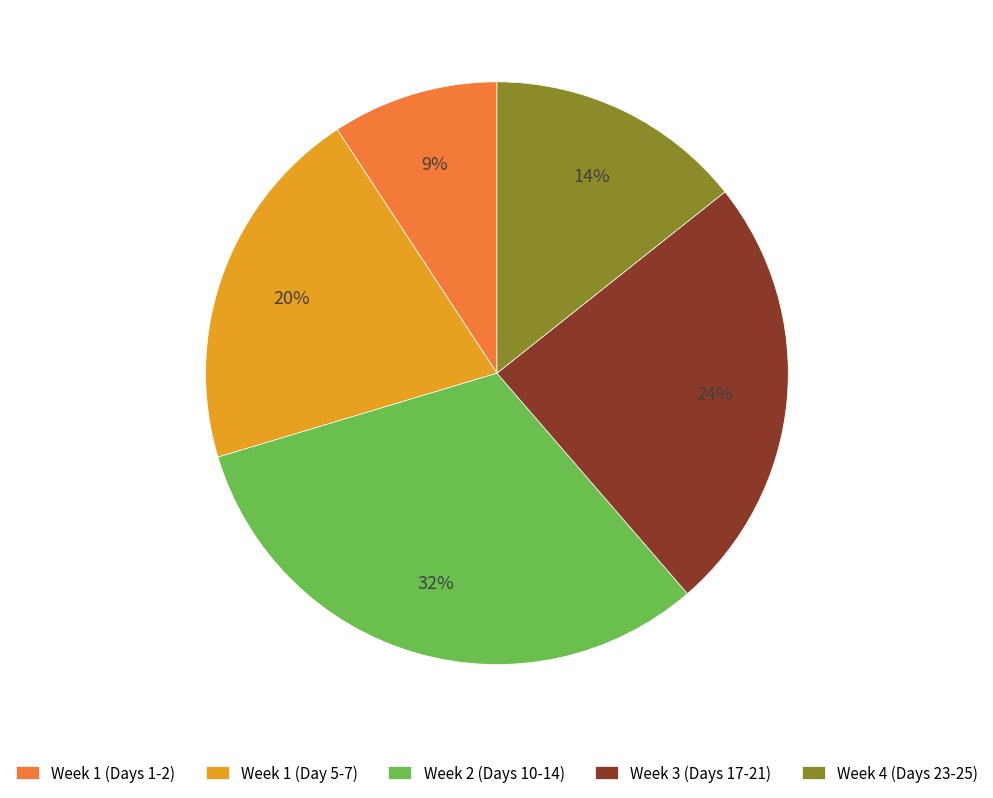

Between Week 1 (Day 5-7) and Week 3 (Days 17-21), which is larger?

Week 3 (Days 17-21)